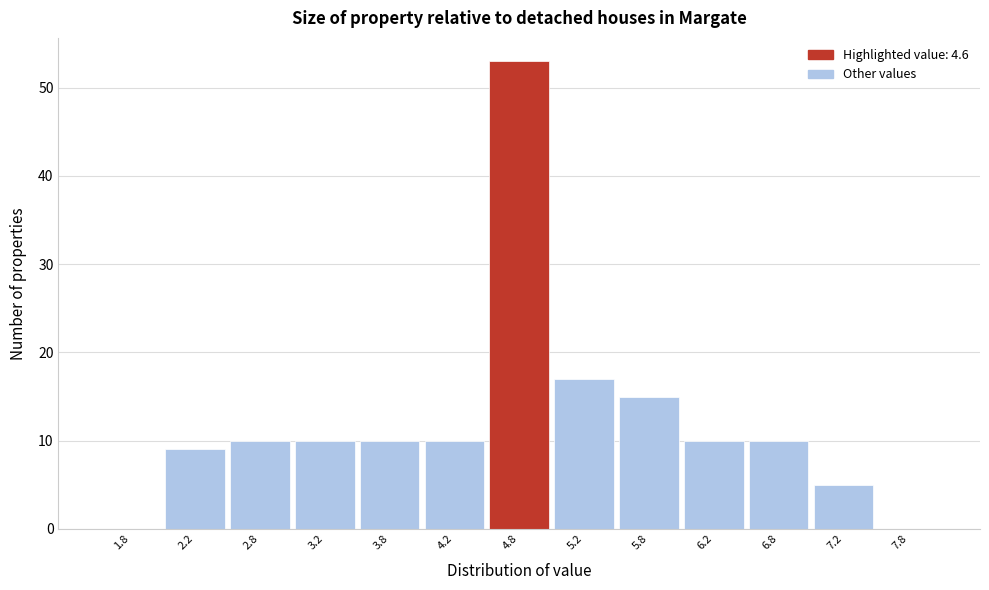

Reading left to right, transcribe this chart: for each bar, give the range it covers on the x-axis and its height. The values are not printed on the chart, so give them approximately, as read against the axis.

1.5 to 2.0: 0
2.0 to 2.5: 9
2.5 to 3.0: 10
3.0 to 3.5: 10
3.5 to 4.0: 10
4.0 to 4.5: 10
4.5 to 5.0: 53
5.0 to 5.5: 17
5.5 to 6.0: 15
6.0 to 6.5: 10
6.5 to 7.0: 10
7.0 to 7.5: 5
7.5 to 8.0: 0